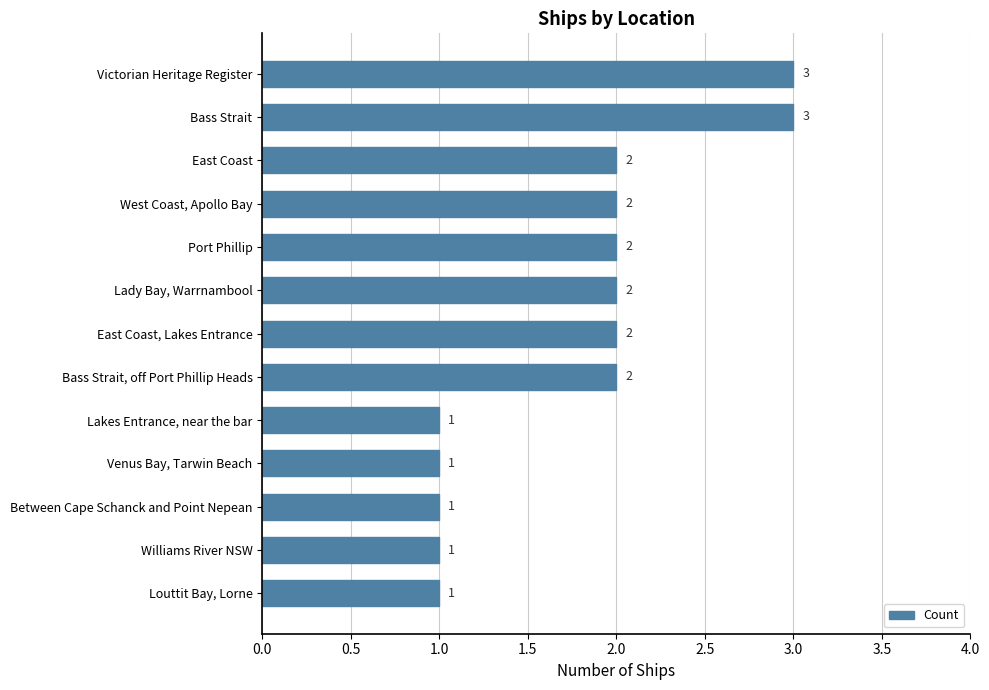

What is the ratio of the value at Between Cape Schanck and Point Nepean to the value at Williams River NSW?

1.0